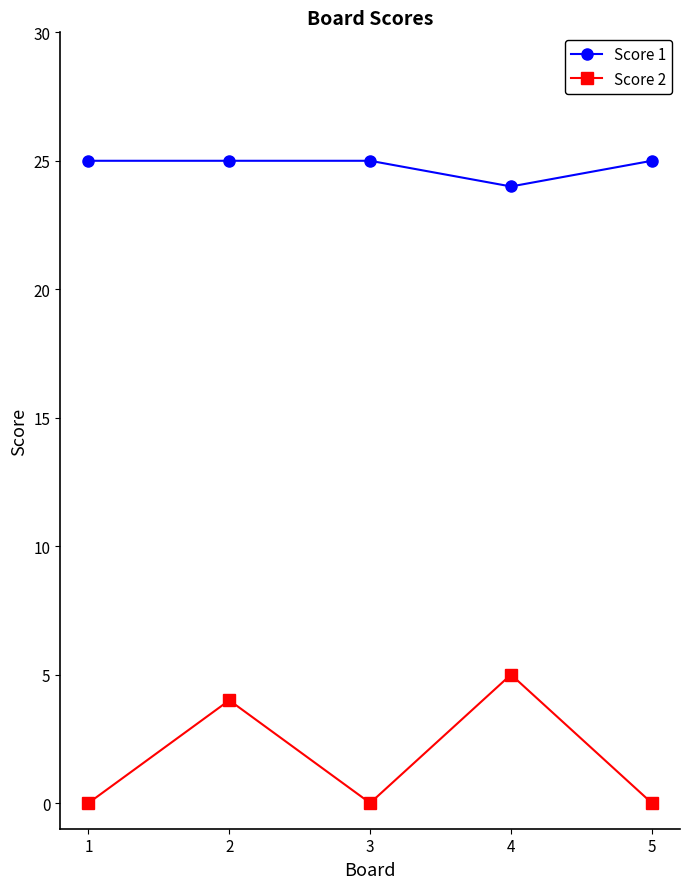

The value of Score 1 at 4 is 24. True or false?

True